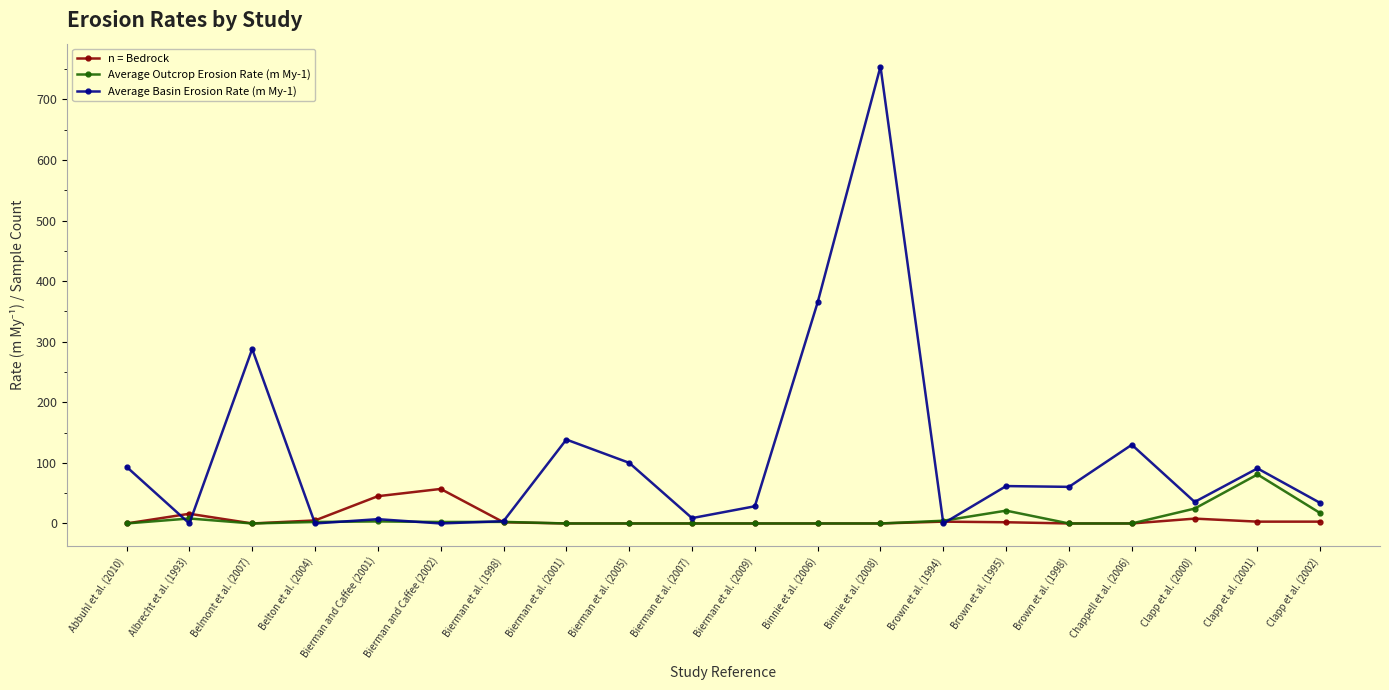

Does the chart display data point markers on the line(s)?

Yes